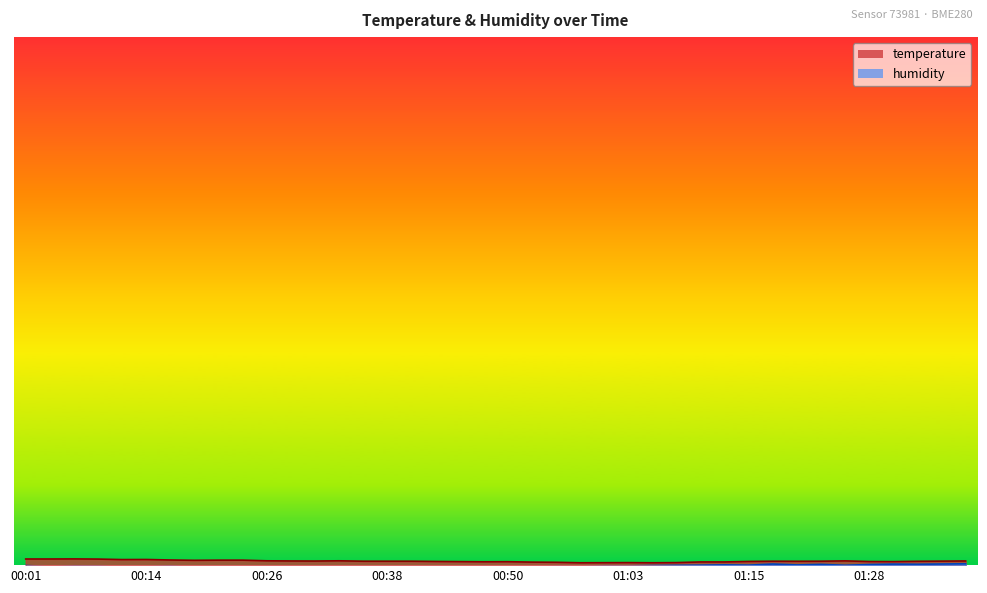

Which has a higher value, 00:11 or 01:08?

00:11